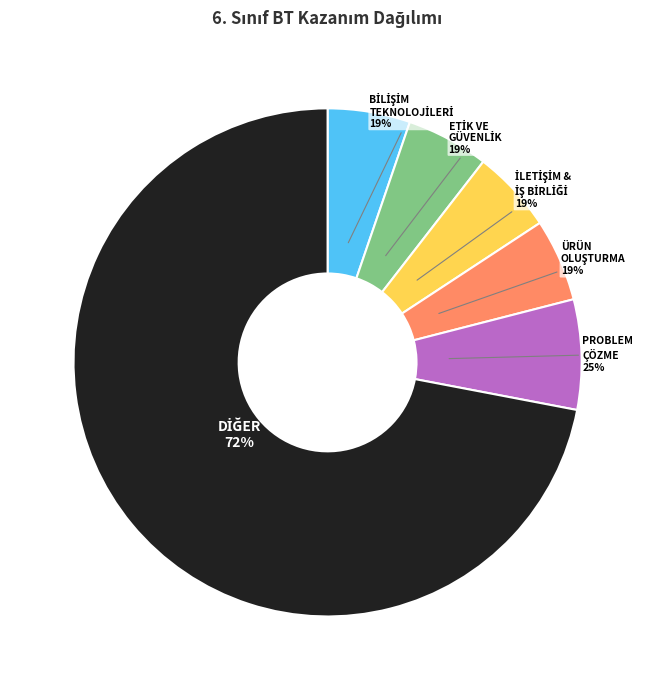

Between ETİK VE GÜVENLİK and ÜRÜN OLUŞTURMA, which is larger?

ETİK VE GÜVENLİK